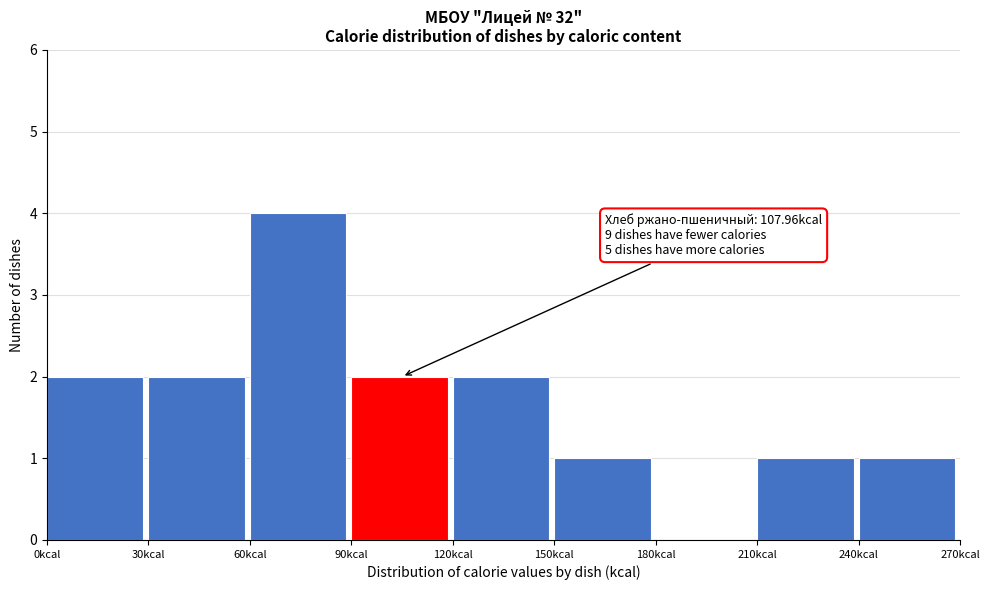

Over which range of the x-axis is the bar tallest?

60 to 90